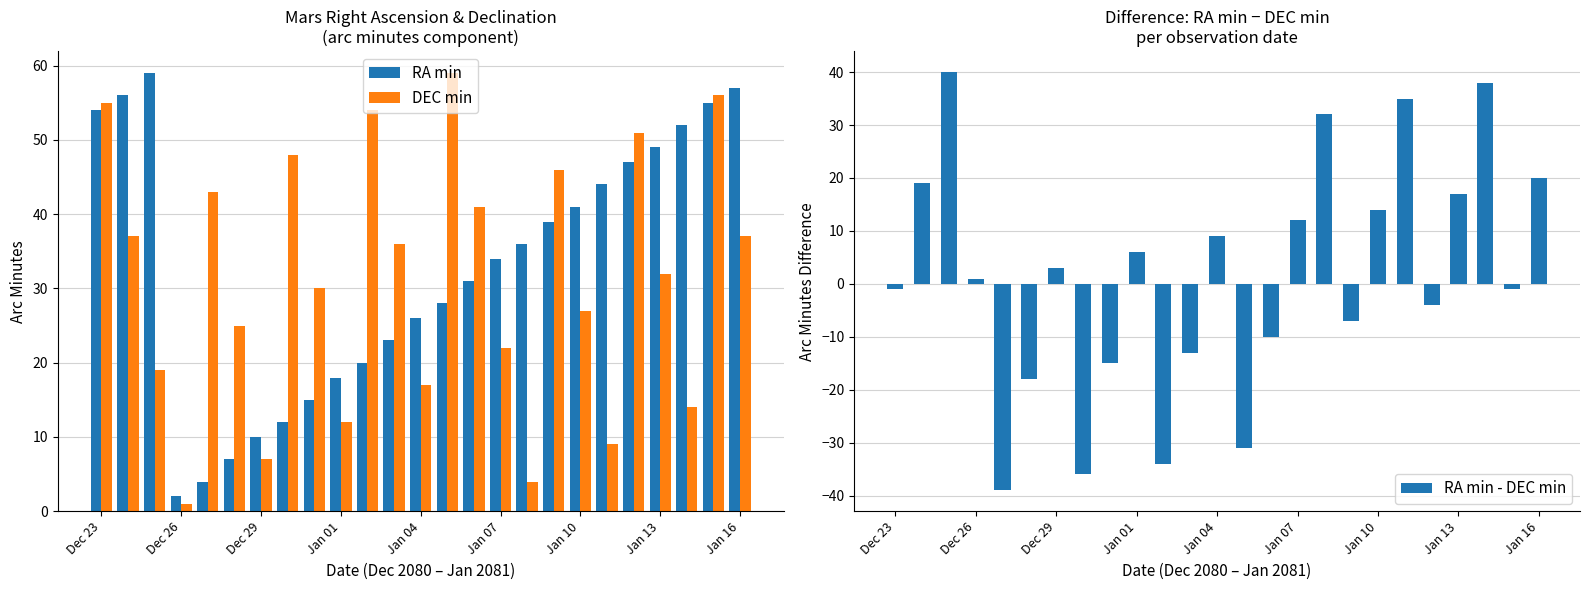

At which label does RA min reach its minimum?

Dec 26